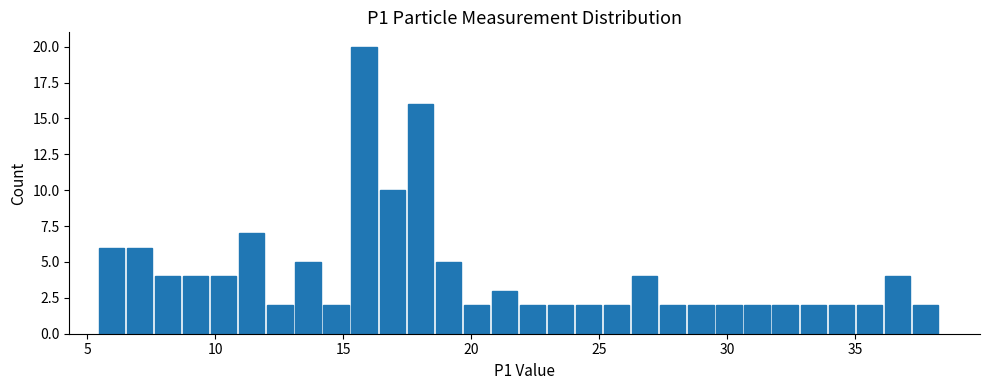

Read against the x-axis, roughly where is the centre of the tallest bar?

16.0